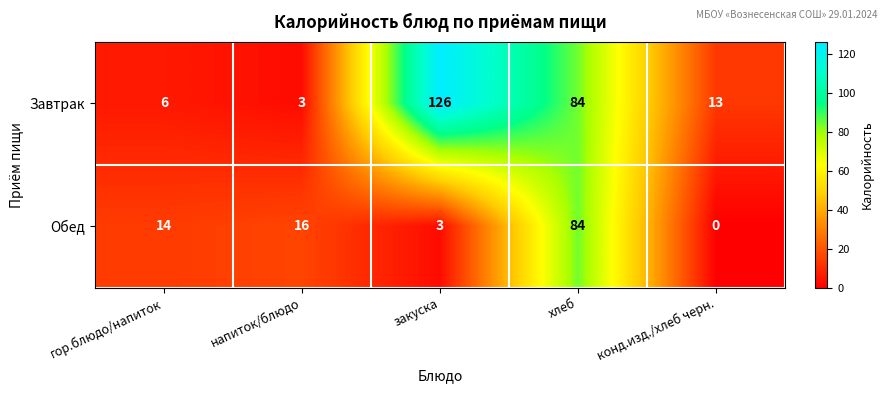

At which category is the sum across all series the highest?

хлеб